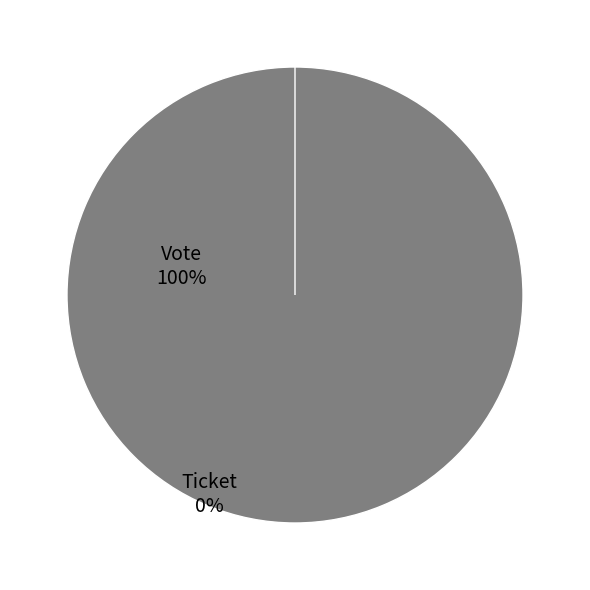

What is the majority slice?

Vote